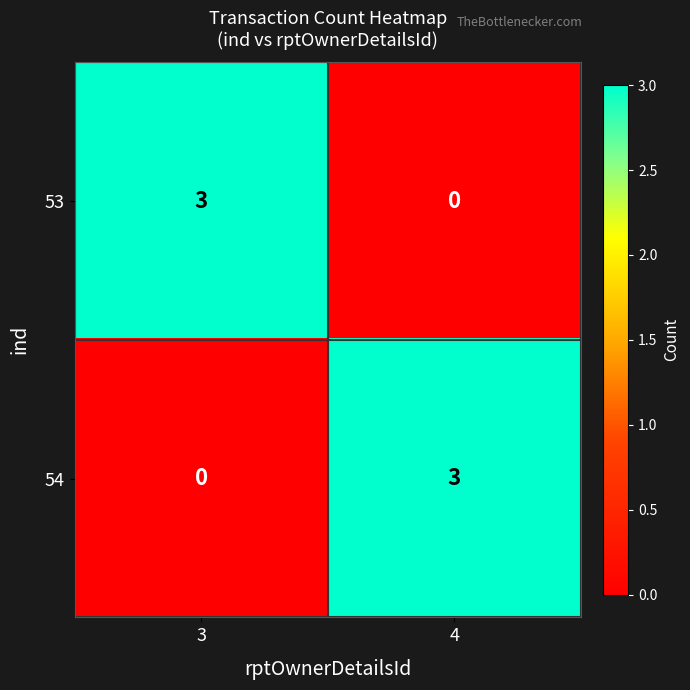

How many values in the 53 series are below 3?

1